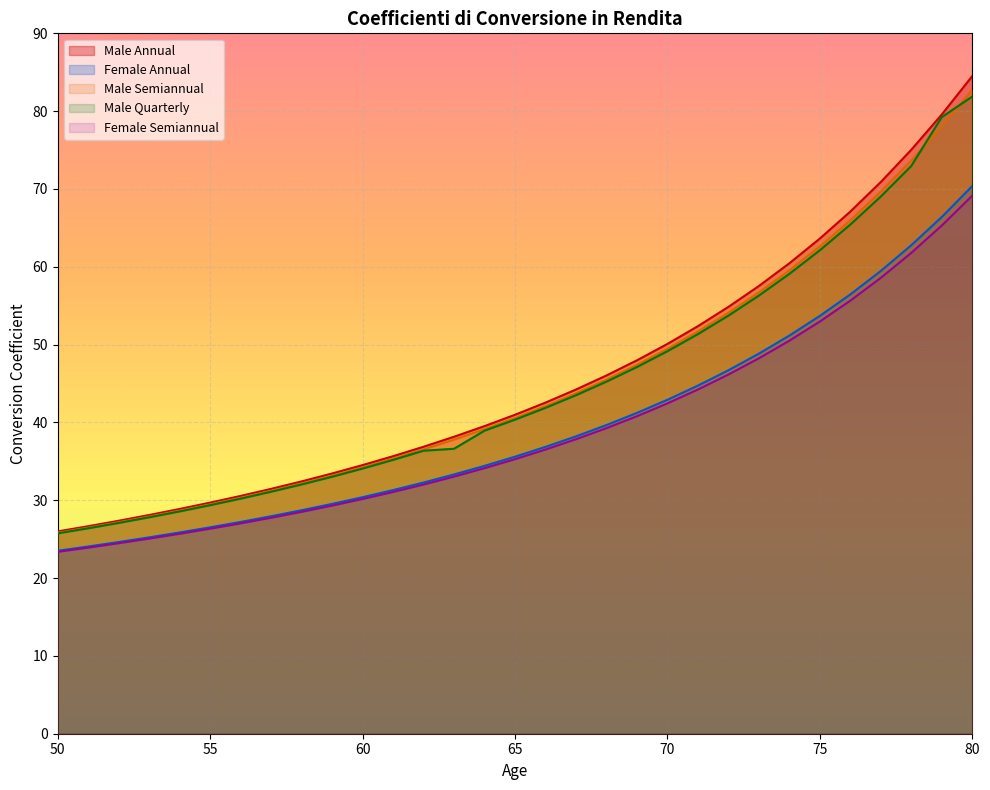

True or false: Male Annual and Female Semiannual cross at least once.

False